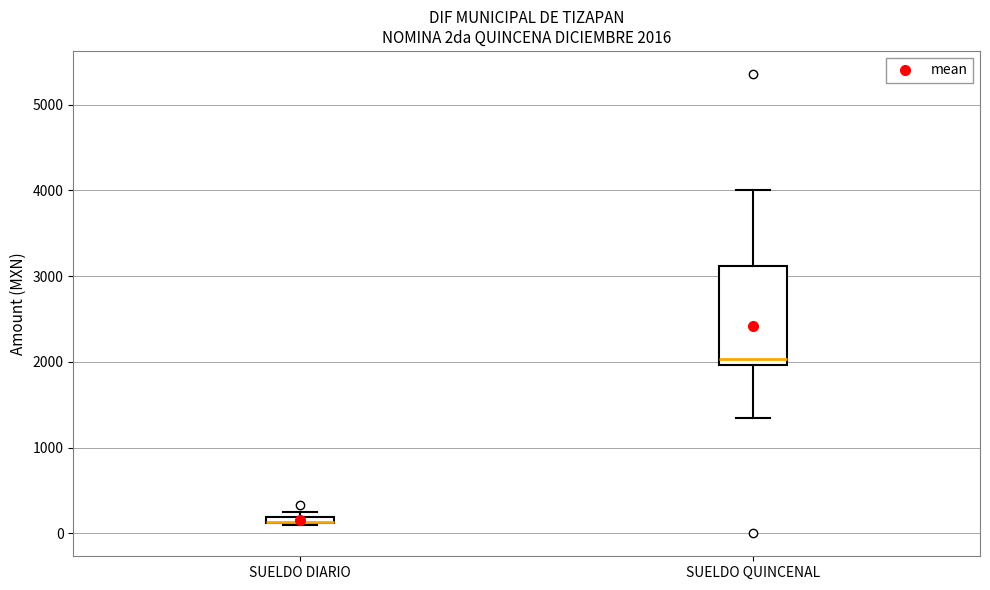

Comparing the boxes themselves (not the whiskers), which one is the tallest?

SUELDO QUINCENAL